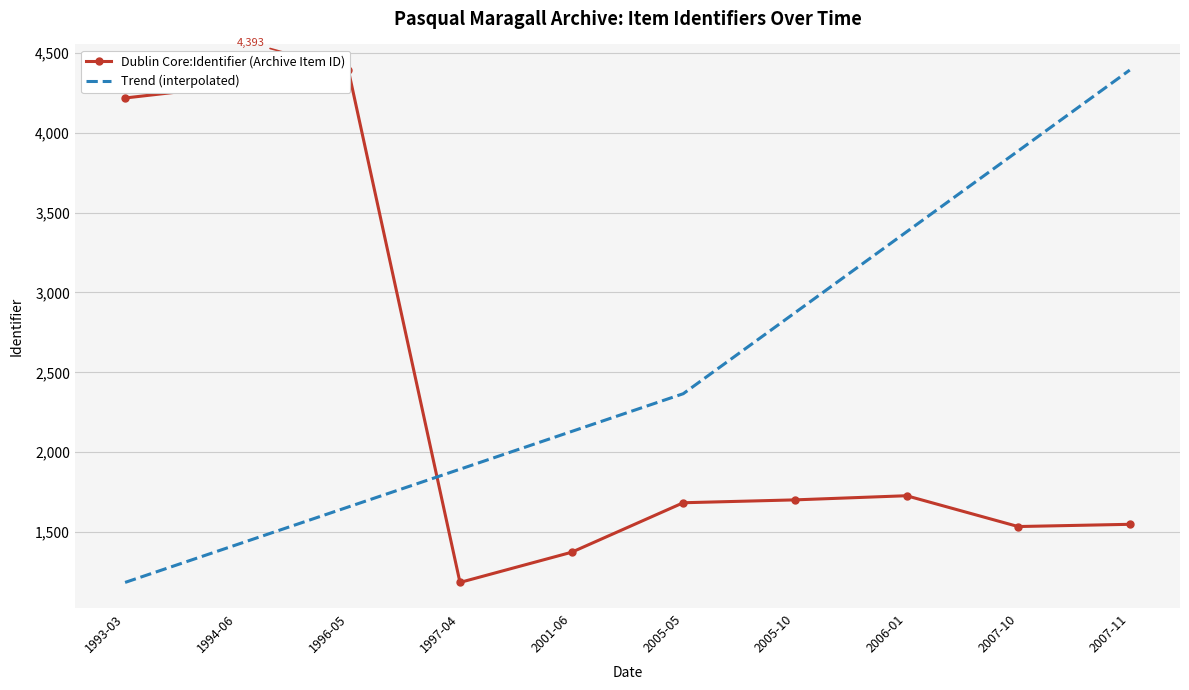

At how many categories does at least one series exceed 2482?

7